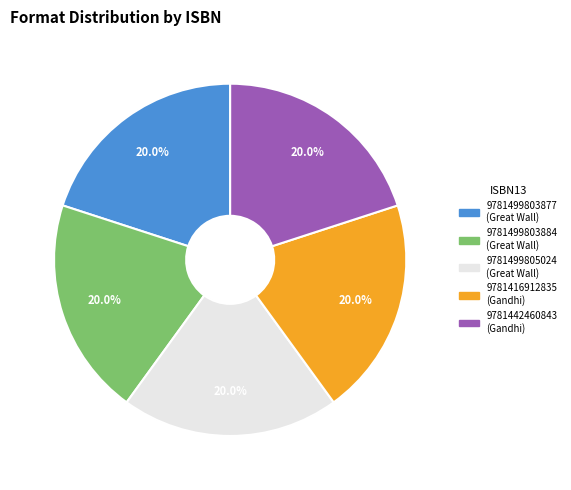

Does 9781499803884 account for over 50% of the chart?

No